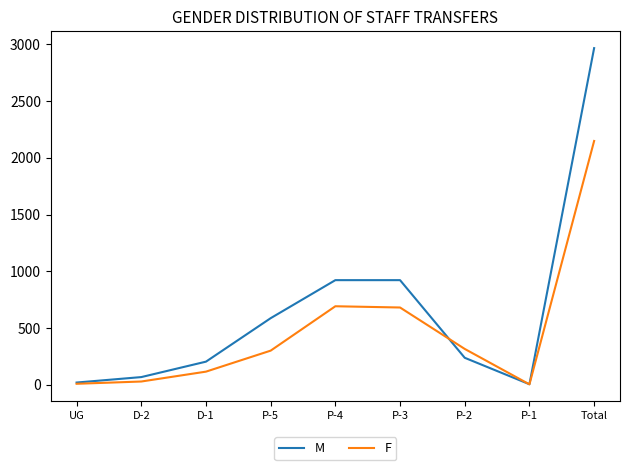

Which series has the largest total across all categories?

M